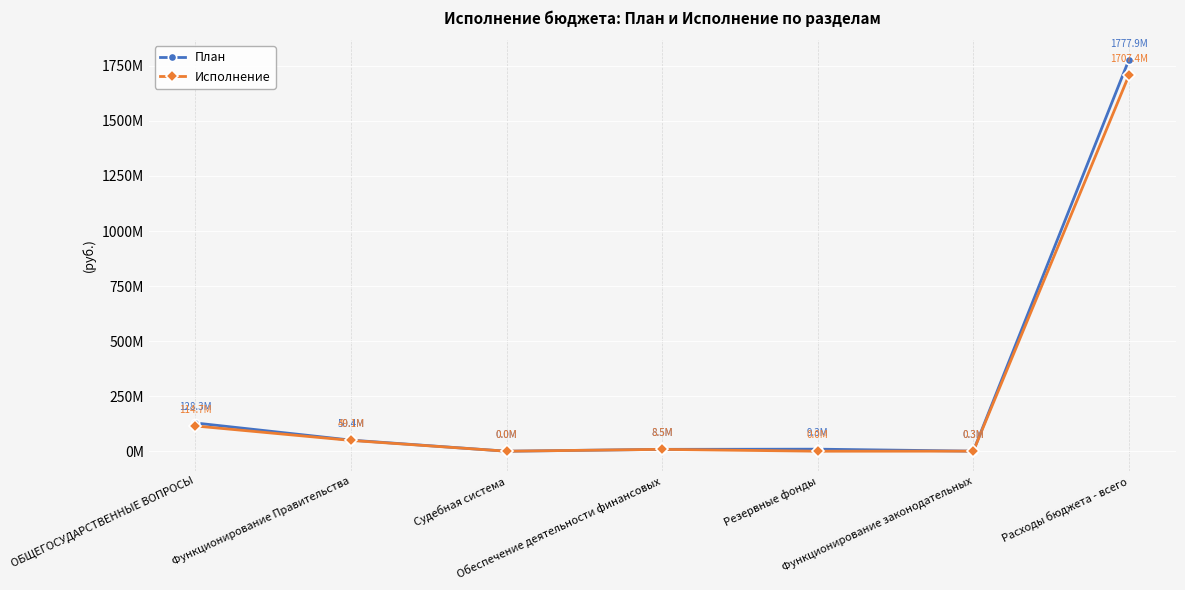

True or false: Исполнение has more than 0 points higher than both neighbors.

True